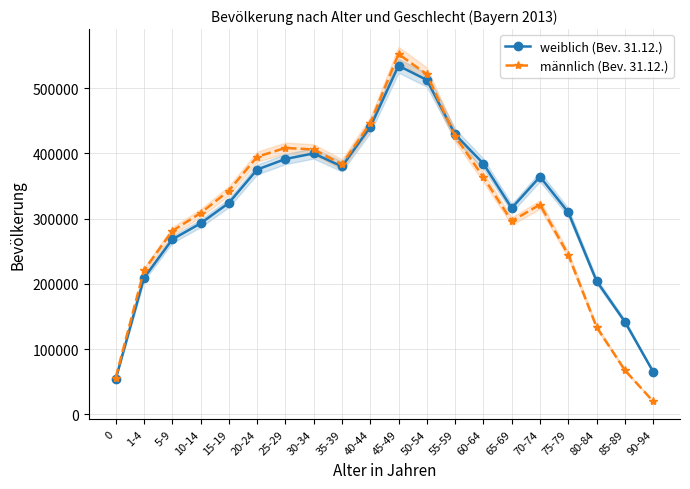

What is the average value of the weiblich (Bev. 31.12.) series?

319798